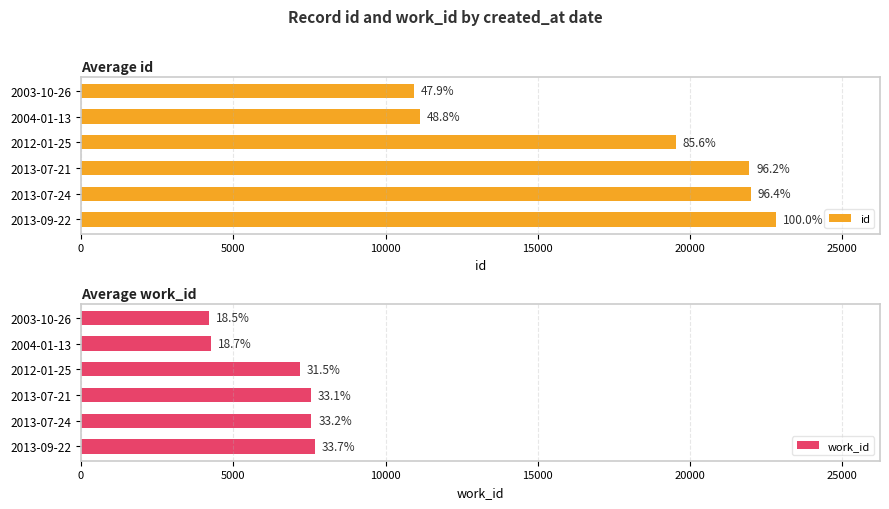

What is the difference between the maximum and minimum values in the work_id series?

3477.0